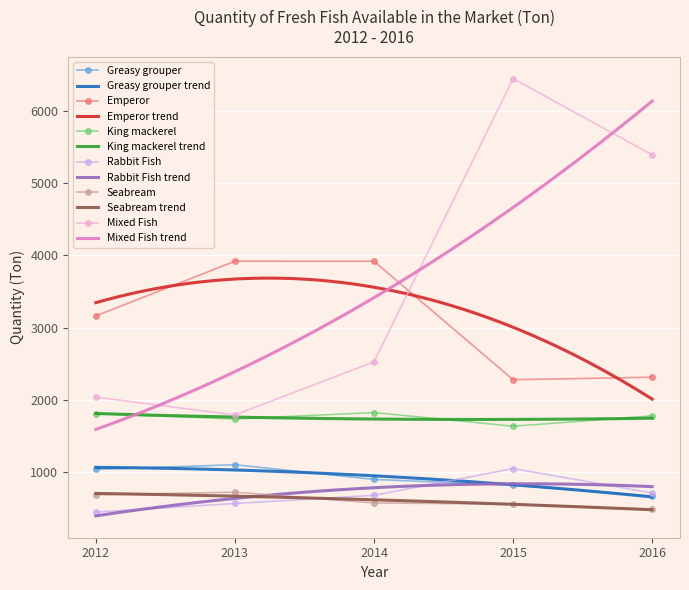

What is the value of the Emperor point at the 3rd from the left?

3918.3